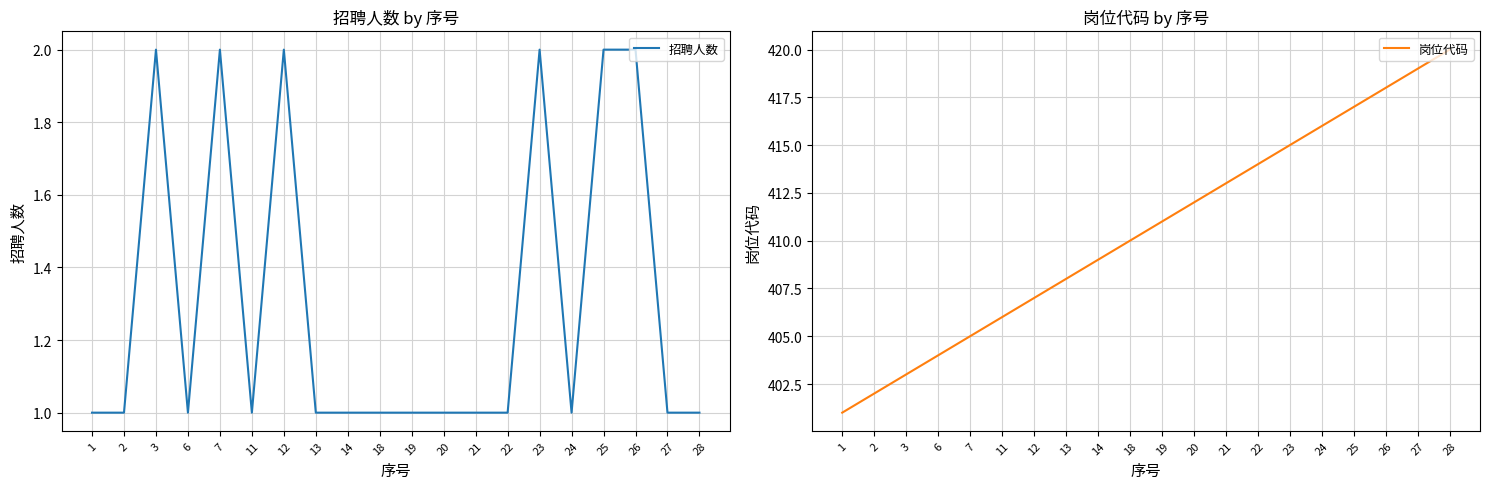

Between 7 and 23, which series saw the biggest shift?

岗位代码